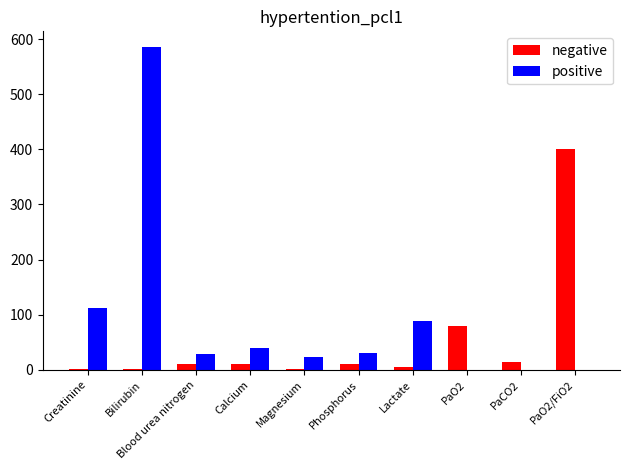

Which series has the largest total across all categories?

positive